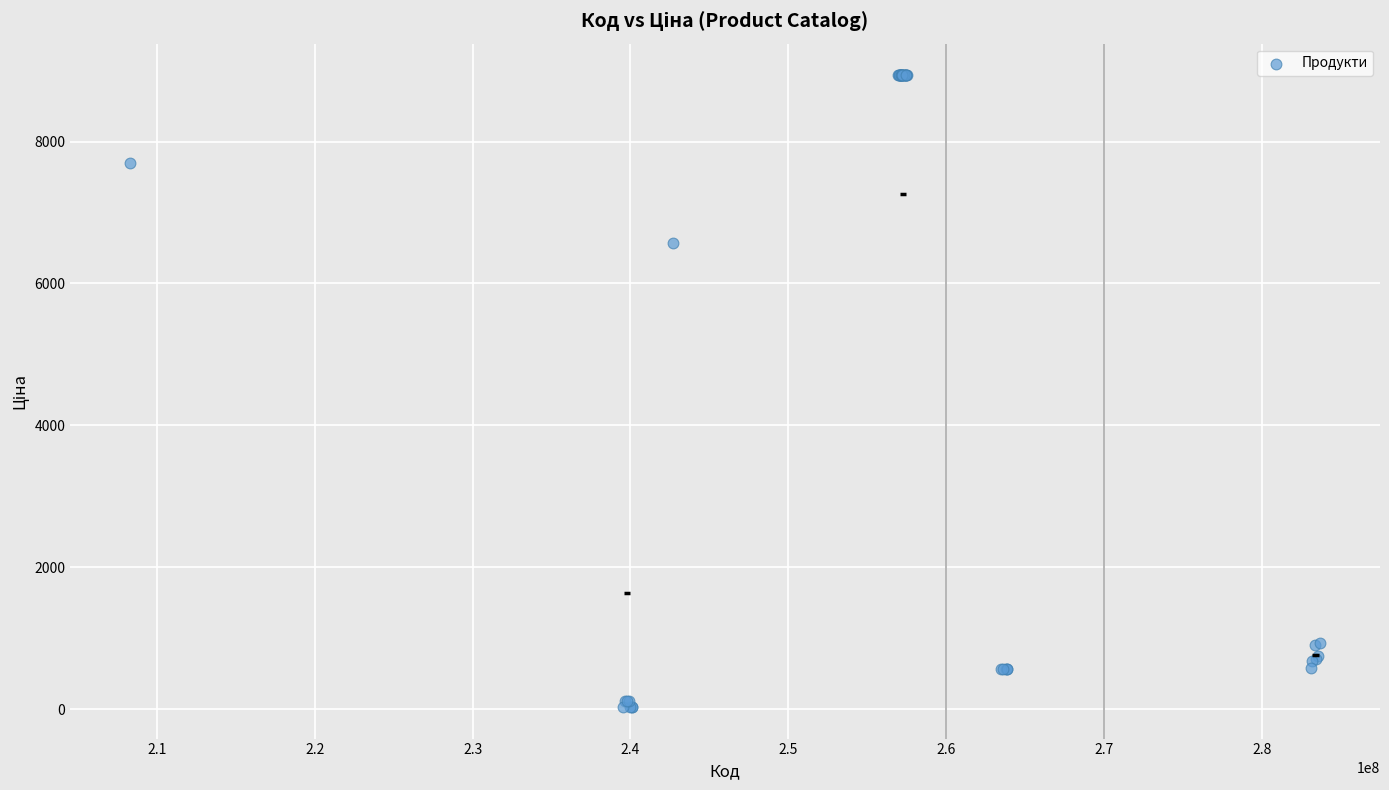

What Y value in the scatter plot is closest to 4483?

6568.8